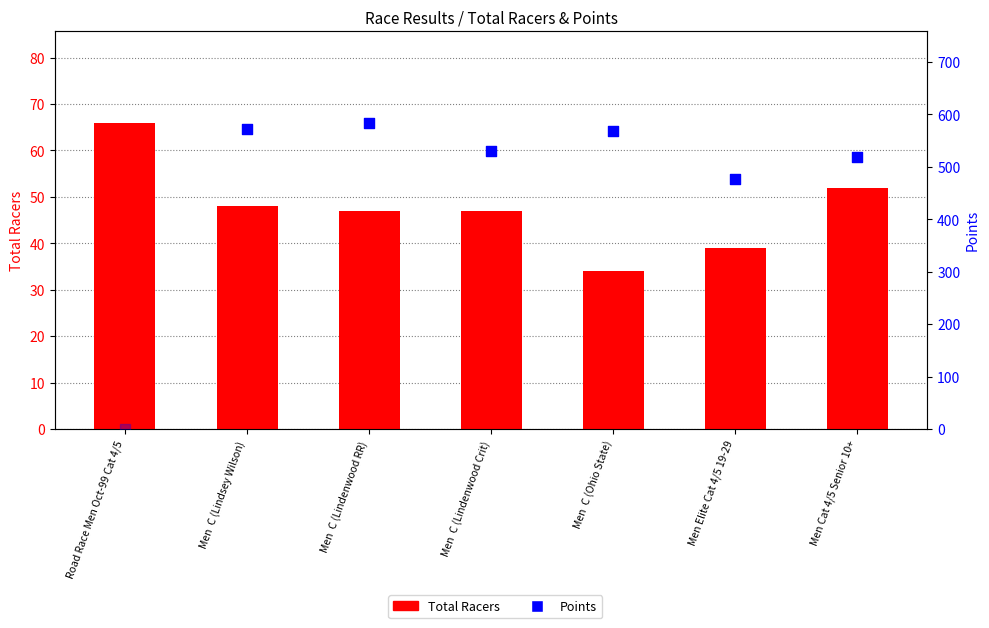

What is the ratio of the value at Men Cat 4/5 Senior 10+ to the value at Road Race Men Oct-99 Cat 4/5?

0.8